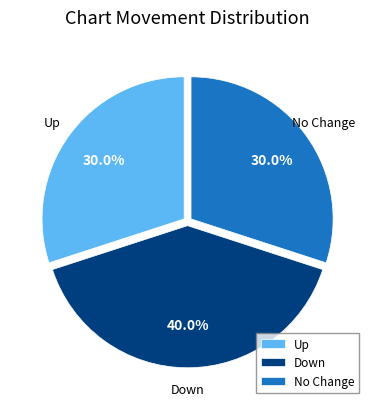

Is there a majority slice in this chart?

No